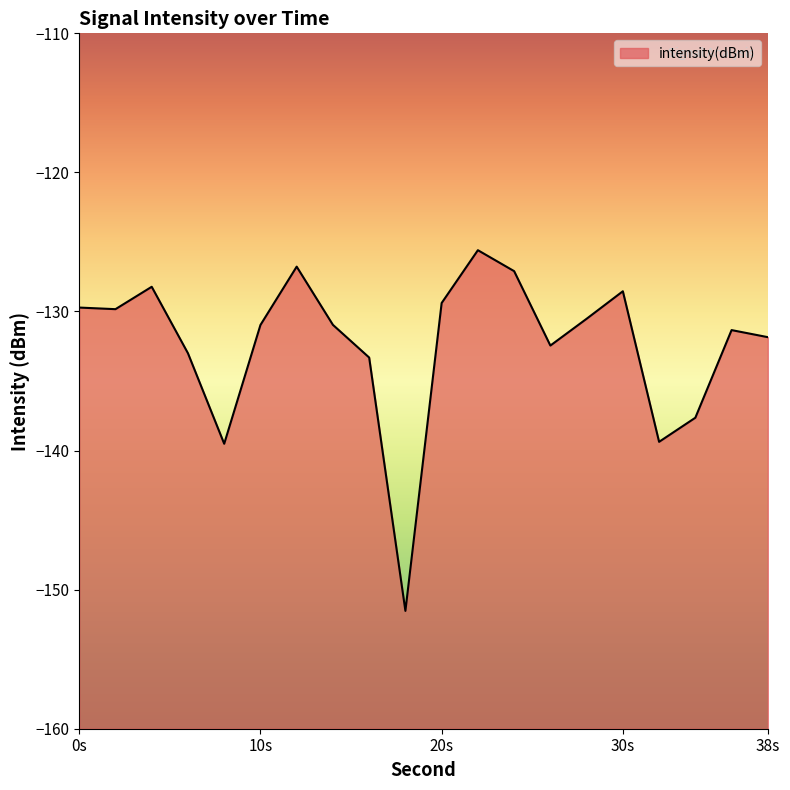

The chart shows a value of -129.4 at 20s. True or false?

True